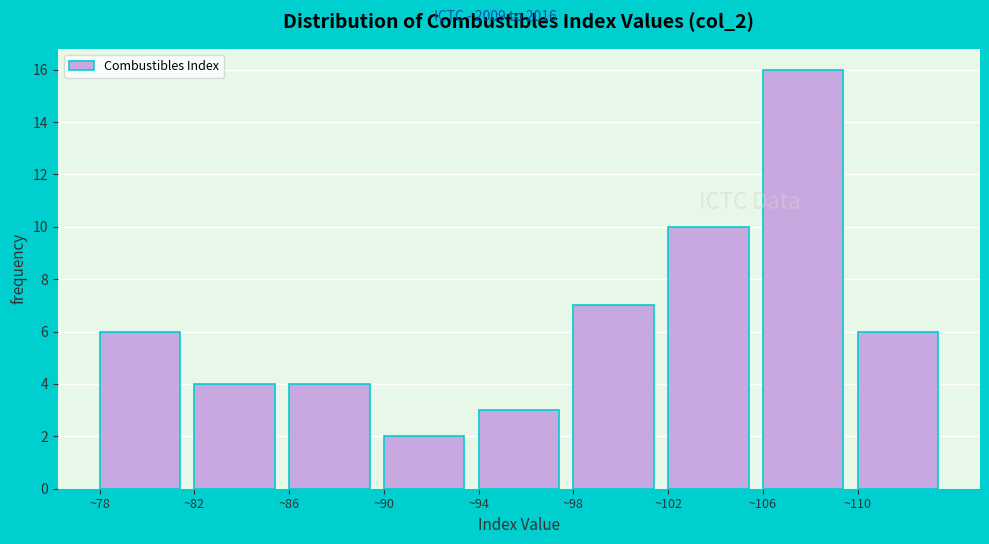

Over which range of the x-axis is the bar tallest?

106 to 110